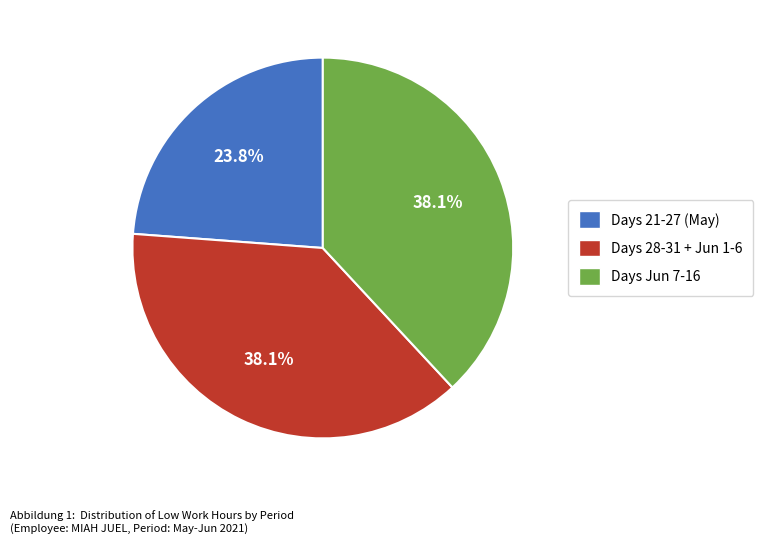

What is the smallest slice in the pie chart?

Days 21-27 (May)